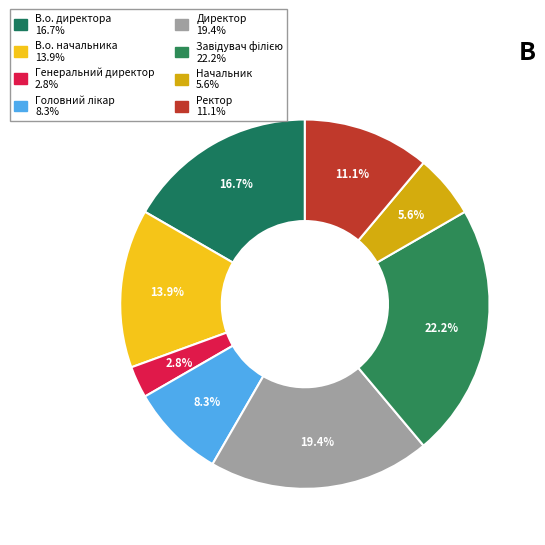

To the nearest percent, what portion does Ректор represent?

11%